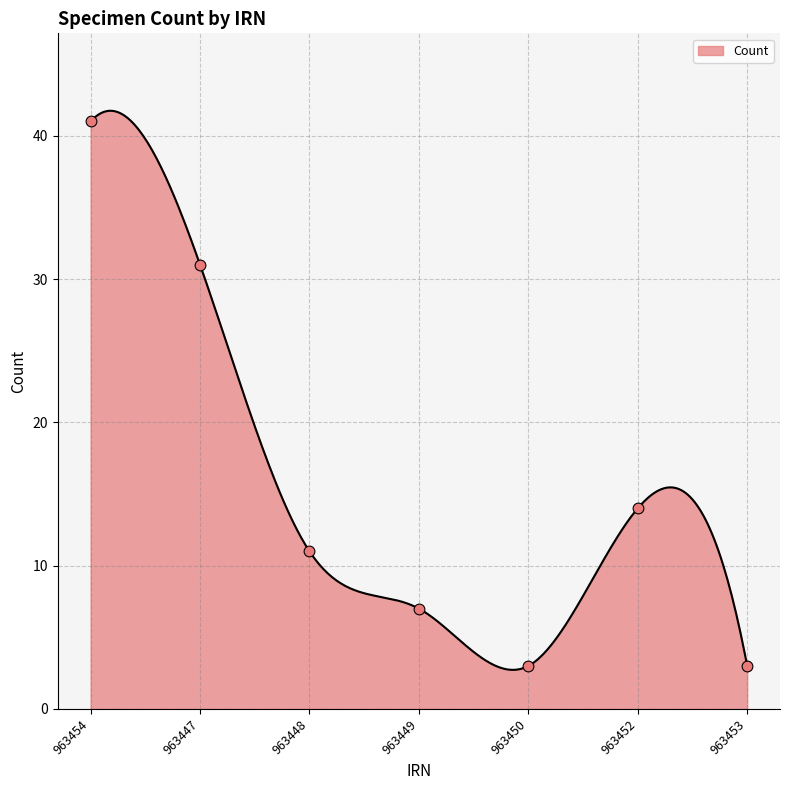

What is the change in value from 963447 to 963453?

-28